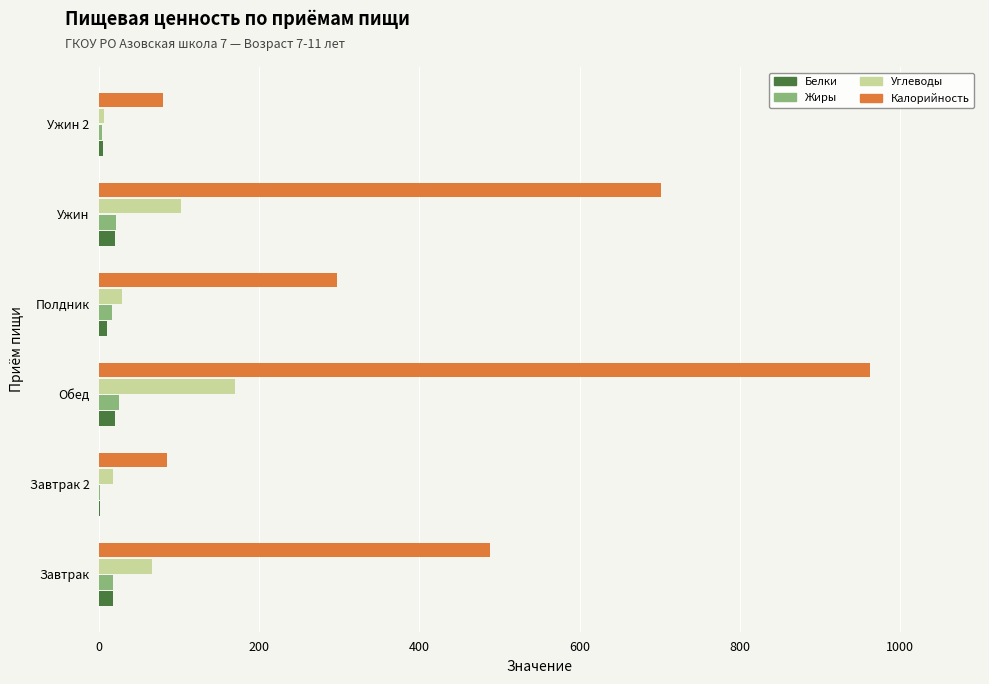

At which category is the sum across all series the highest?

Обед